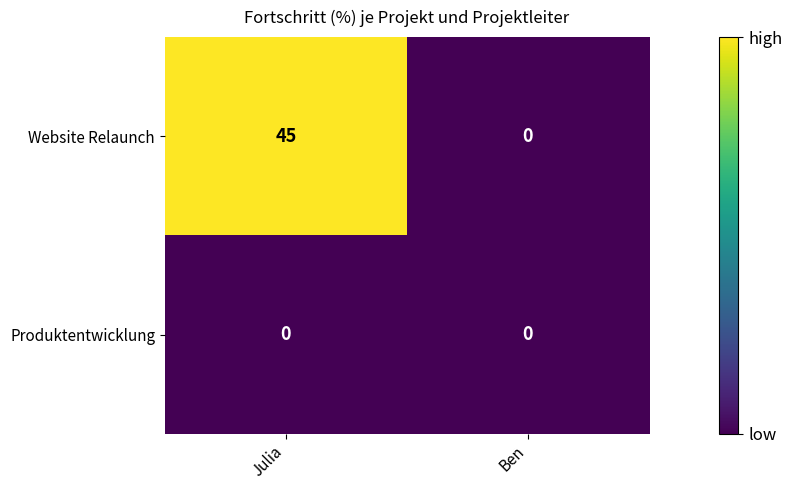

Reading right to left, what are all the values shown in this chart?

Website Relaunch: 0	45
Produktentwicklung: 0	0